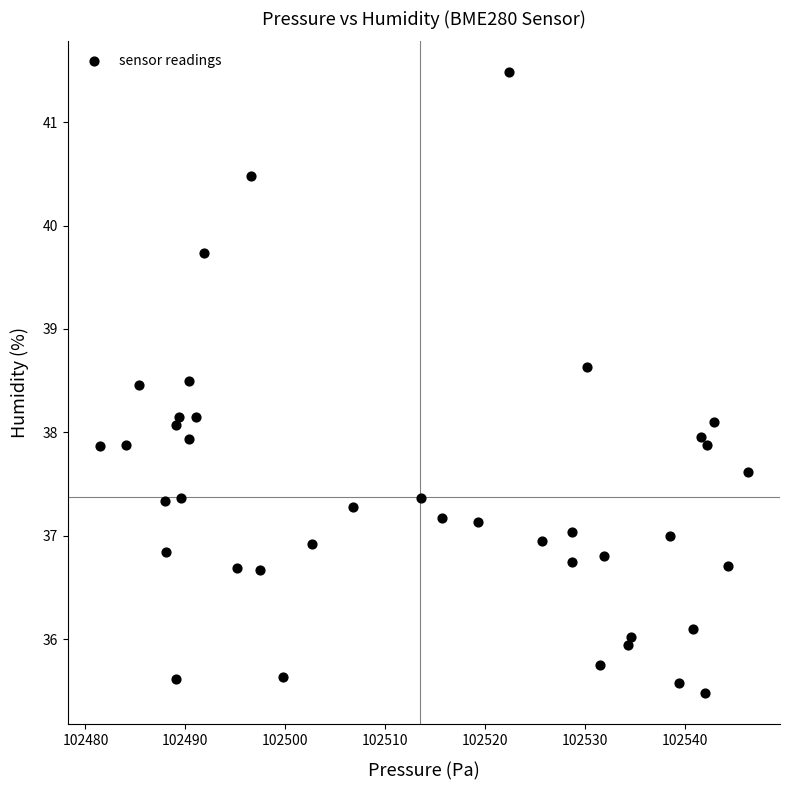

What is the range of X values (max minus min)?

64.8